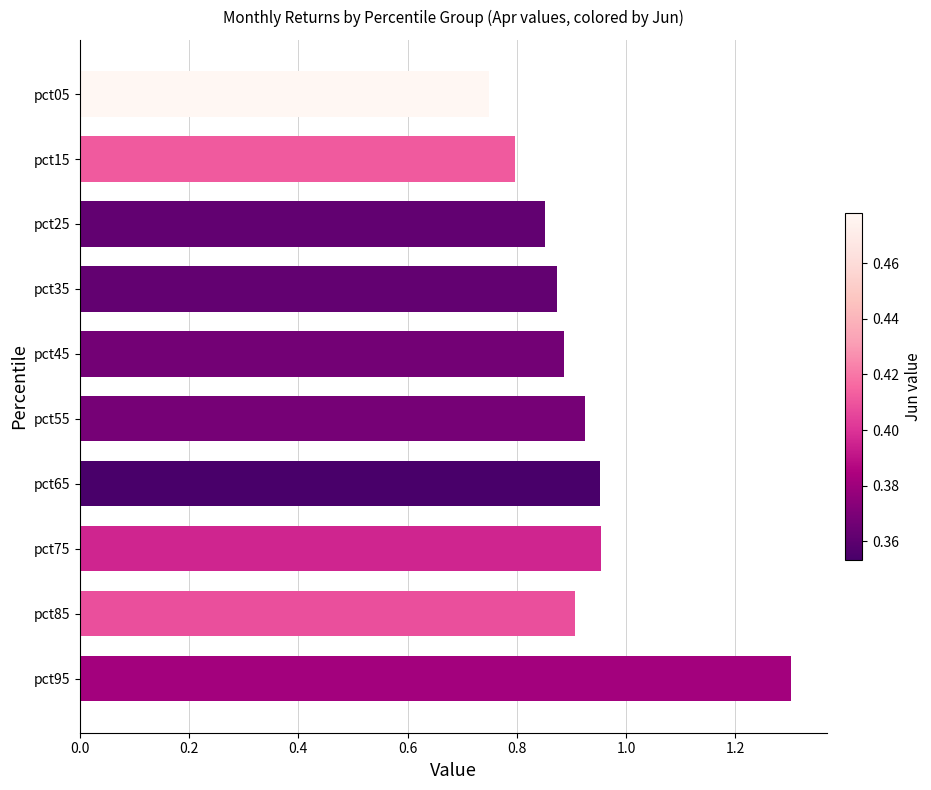

The value at pct25 is 0.9. True or false?

True